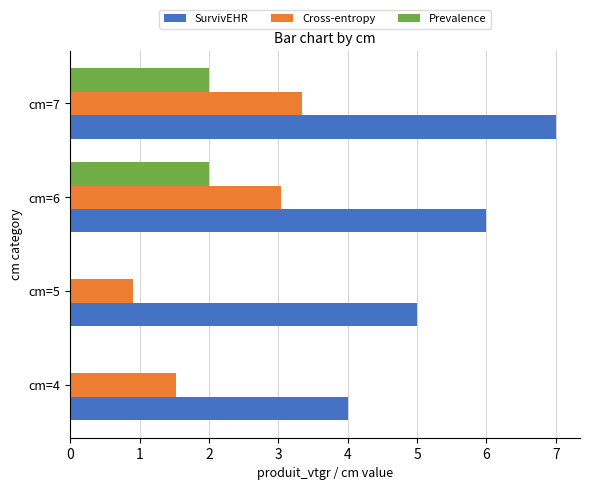

What is the sum of all SurvivEHR values?

22.0